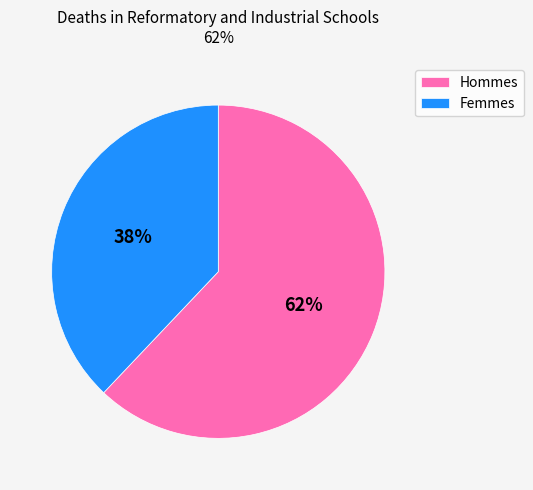

Combined, do Femmes and Hommes account for over 50%?

Yes